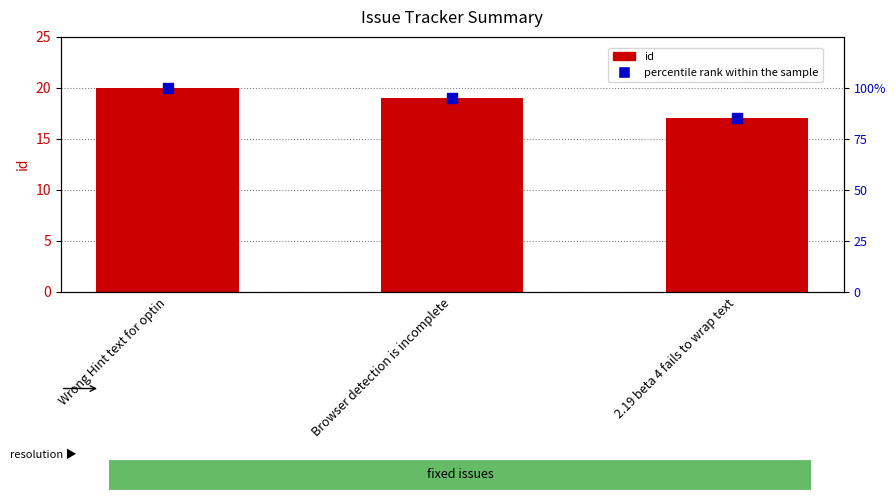

Which series reaches the maximum Y coordinate?

percentile rank within the sample